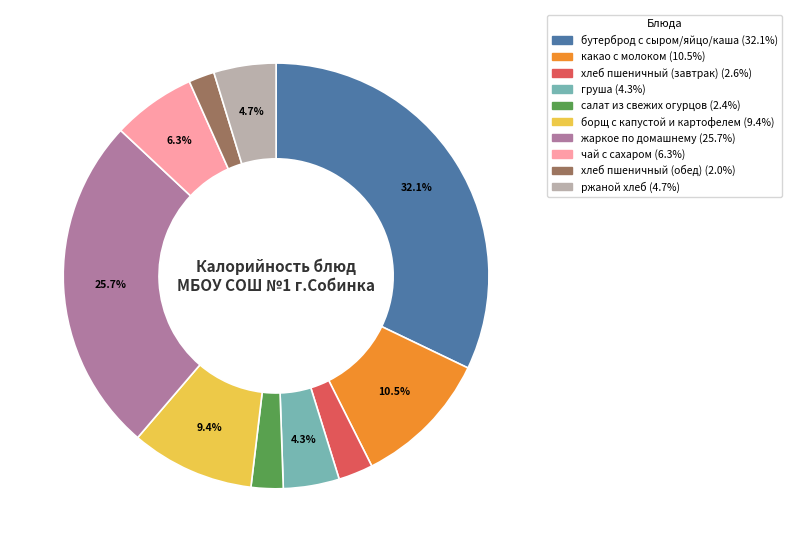

To the nearest percent, what portion does салат из свежих огурцов represent?

2%